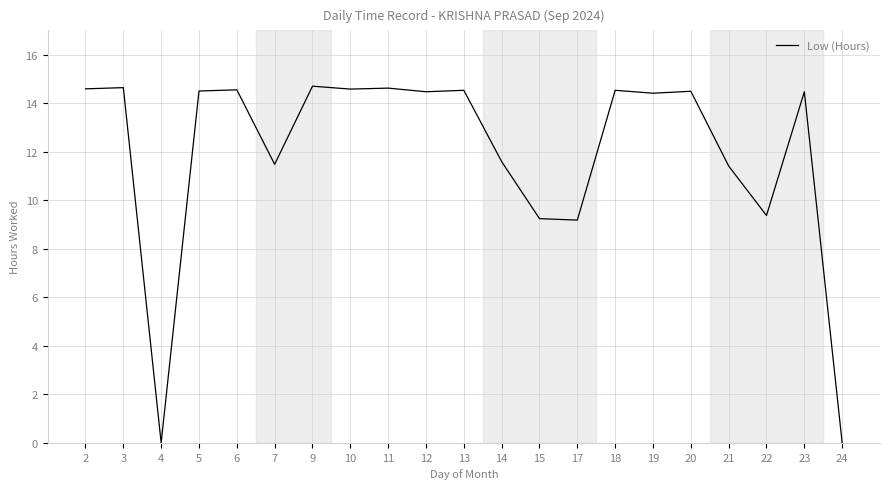

Where is the first local minimum?

4